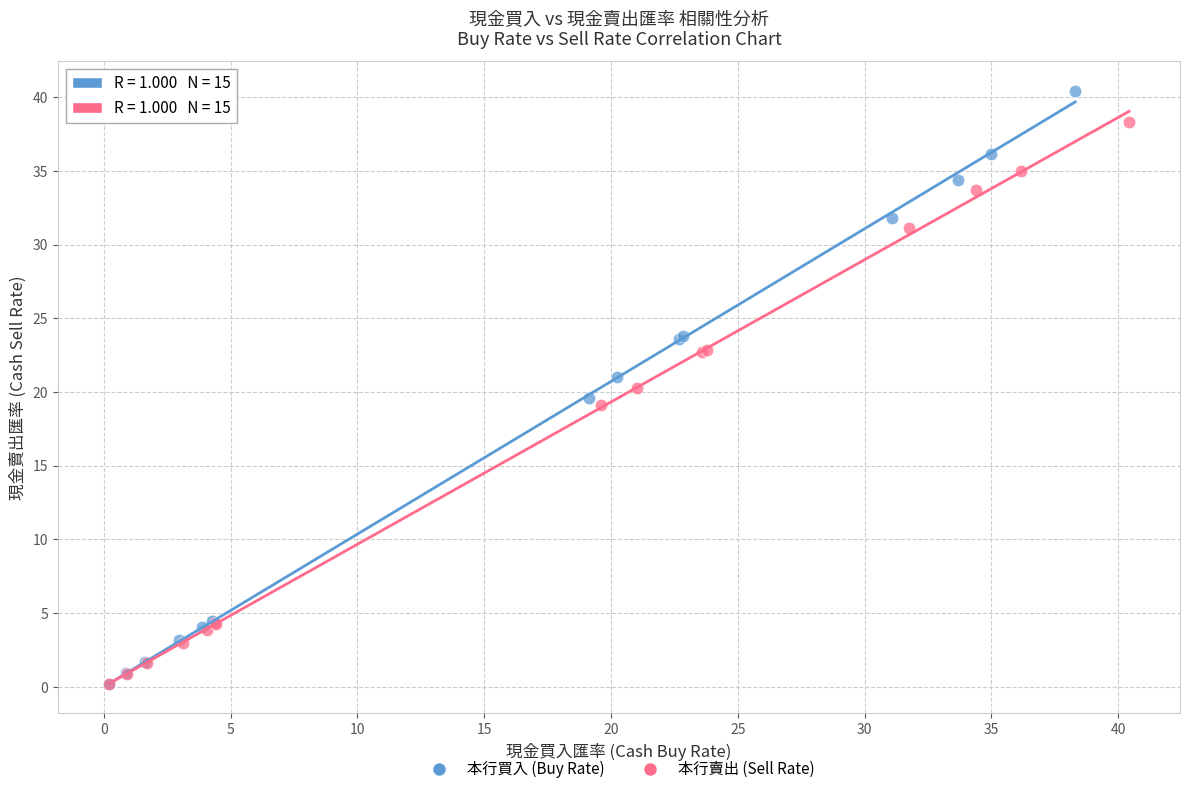

Which series contains the highest Y value?

本行買入 (Buy Rate)